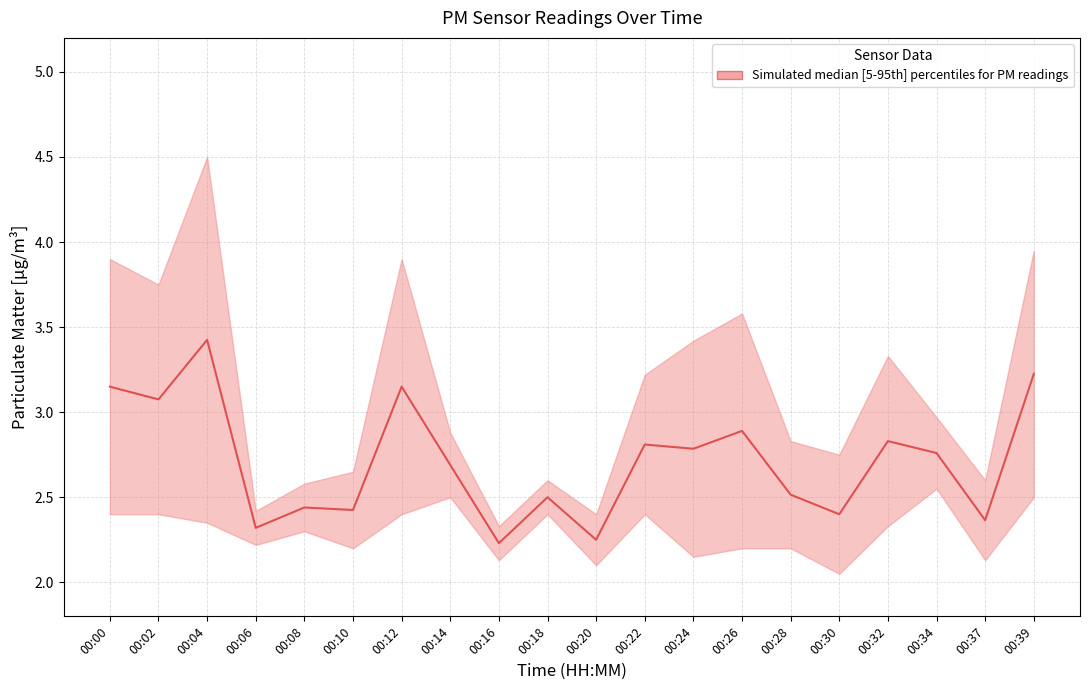

Is this an area chart (filled region under the line)?

No